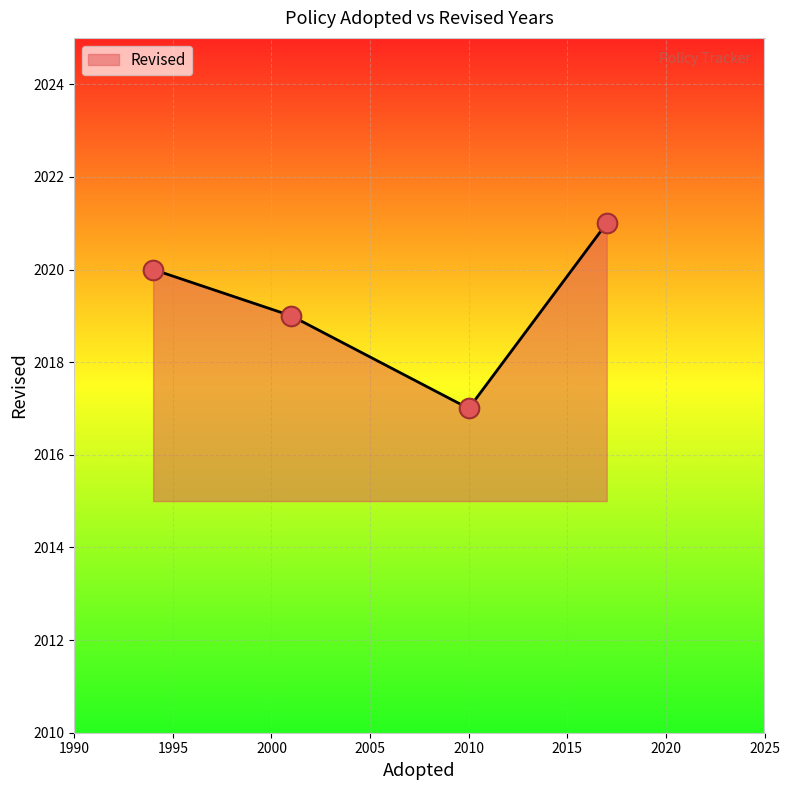

What is the smallest value displayed?

2017